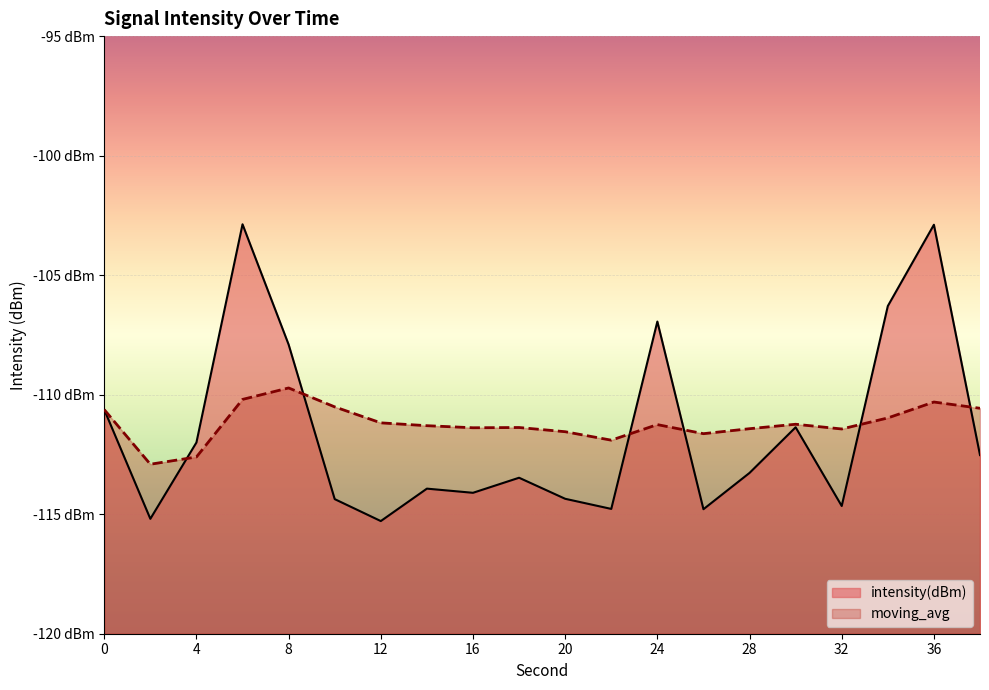

How many lines are shown in the chart?

2